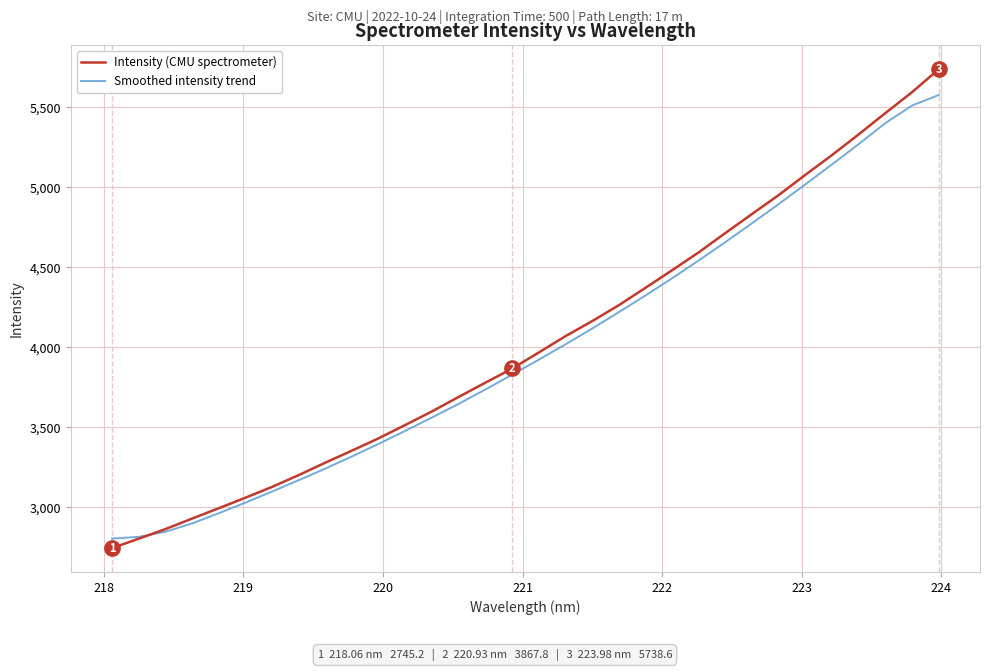

Which series has the largest range (max minus min)?

Intensity (CMU spectrometer)